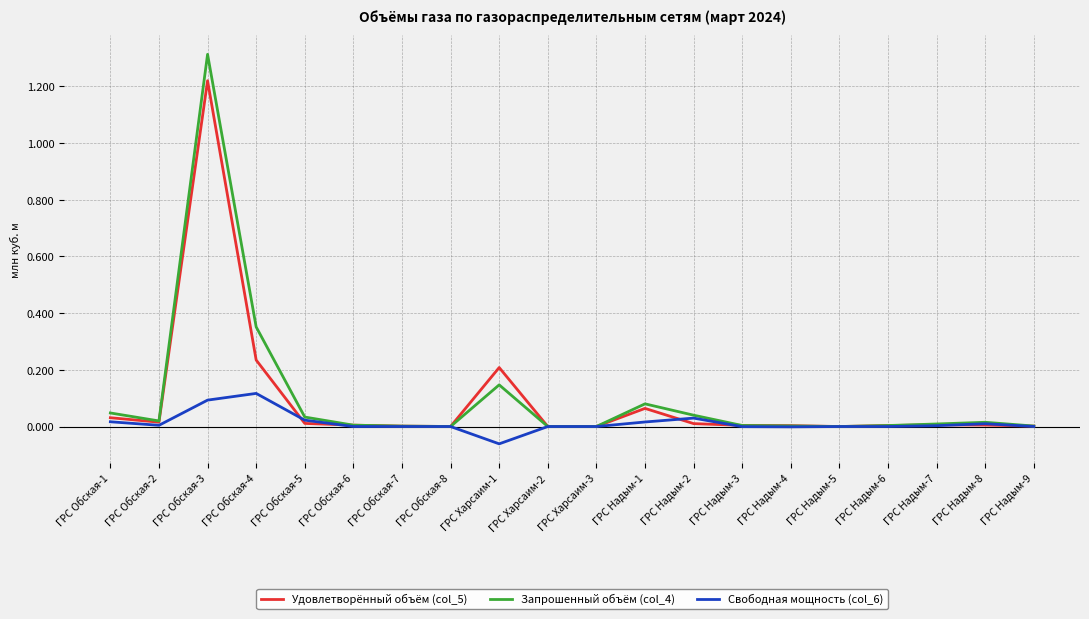

Which series changed the most between ГРС Обская-4 and ГРС Харсаим-2?

Запрошенный объём (col_4)